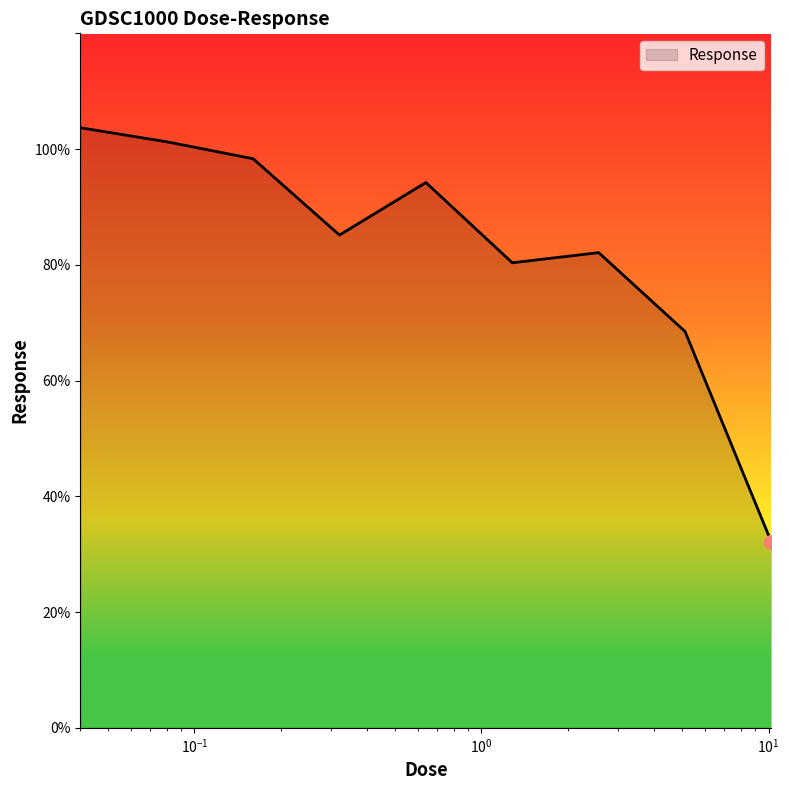

True or false: the data has more than 2 interior local peaks.

False